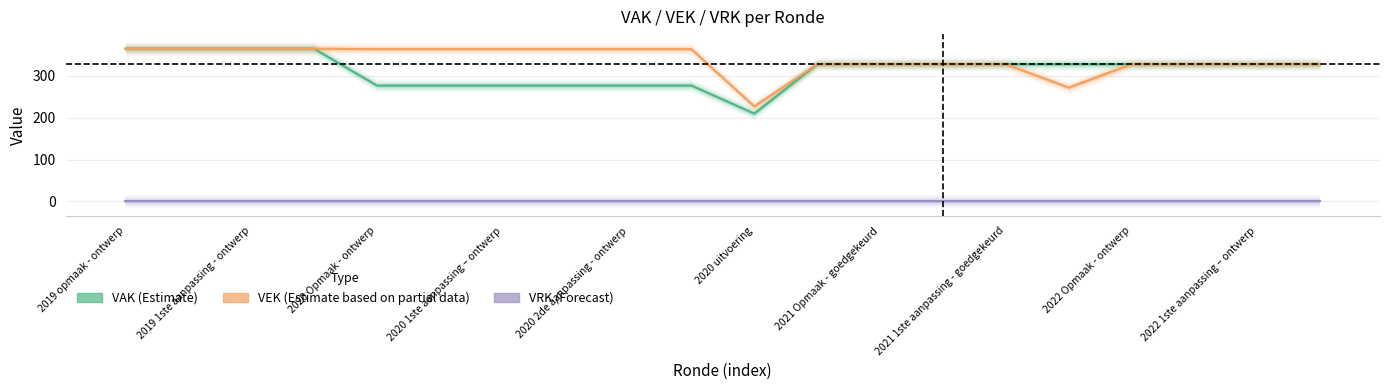

The VAK series shows 111 at 2019 opmaak - ontwerp. True or false?

False